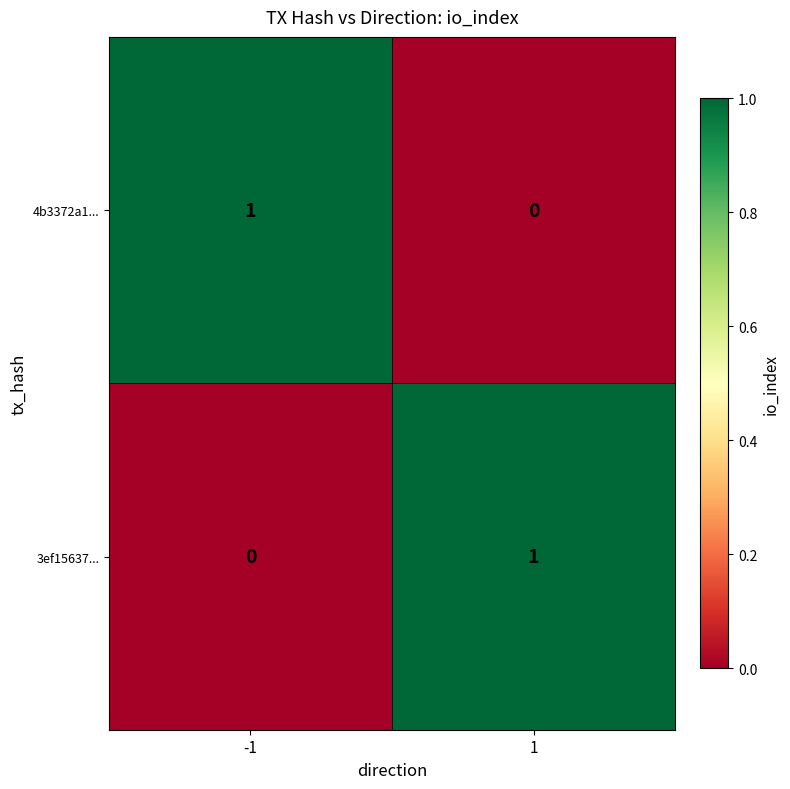

The 3ef15637... series shows 1 at 1. True or false?

True